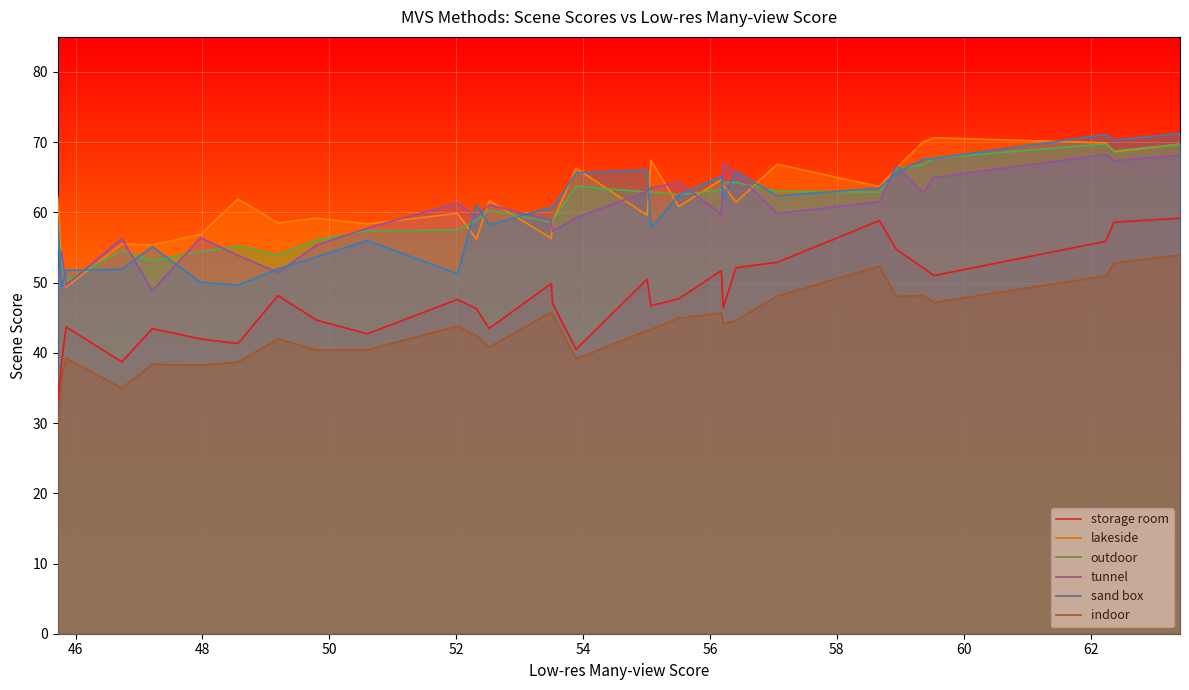

What is the minimum value for indoor?

28.6